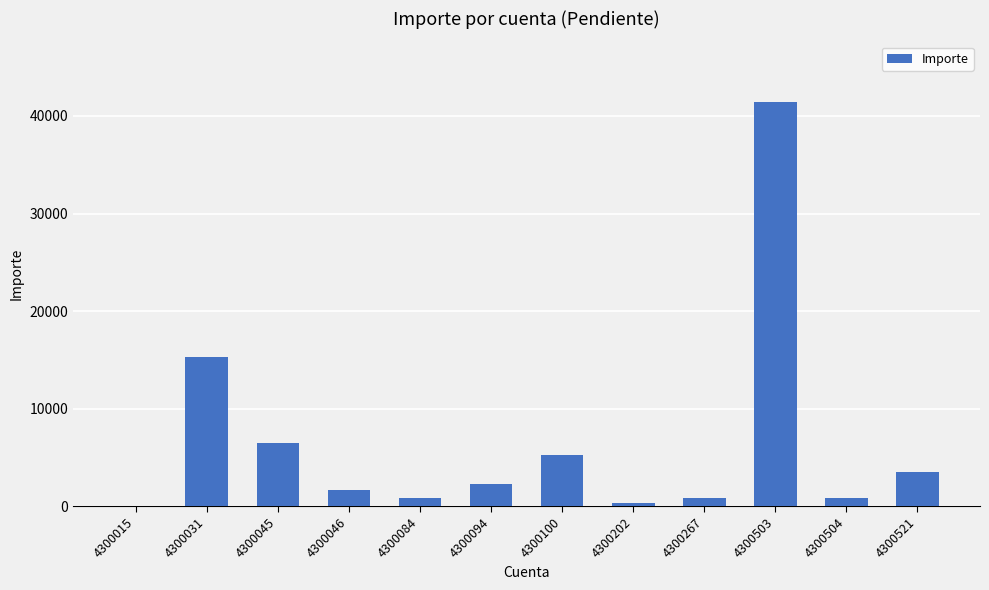

Are the bars horizontal?

No